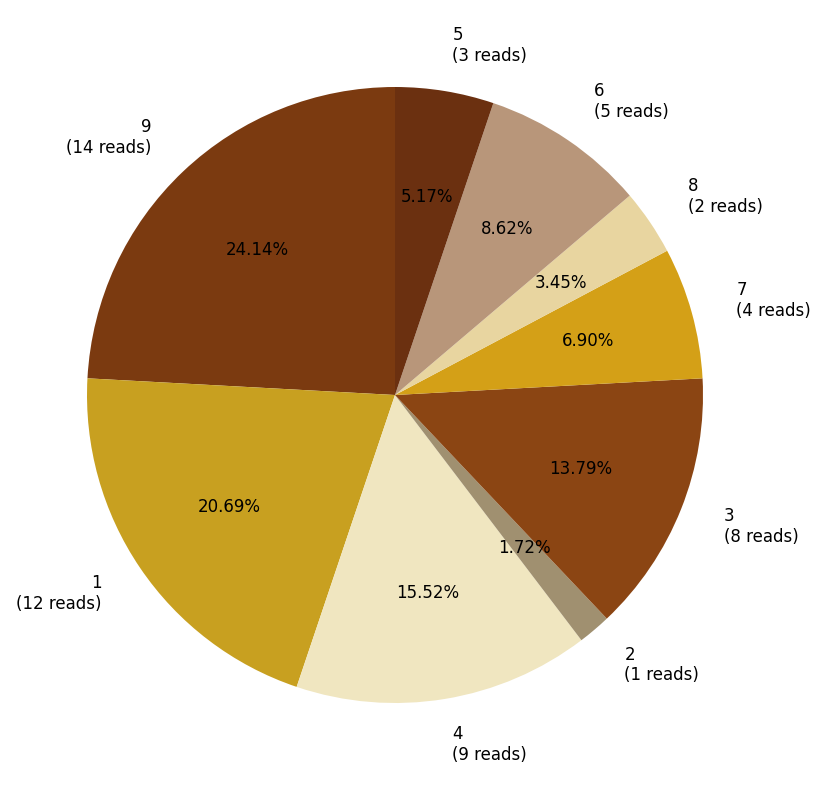

Count the number of slices in the pie.

9